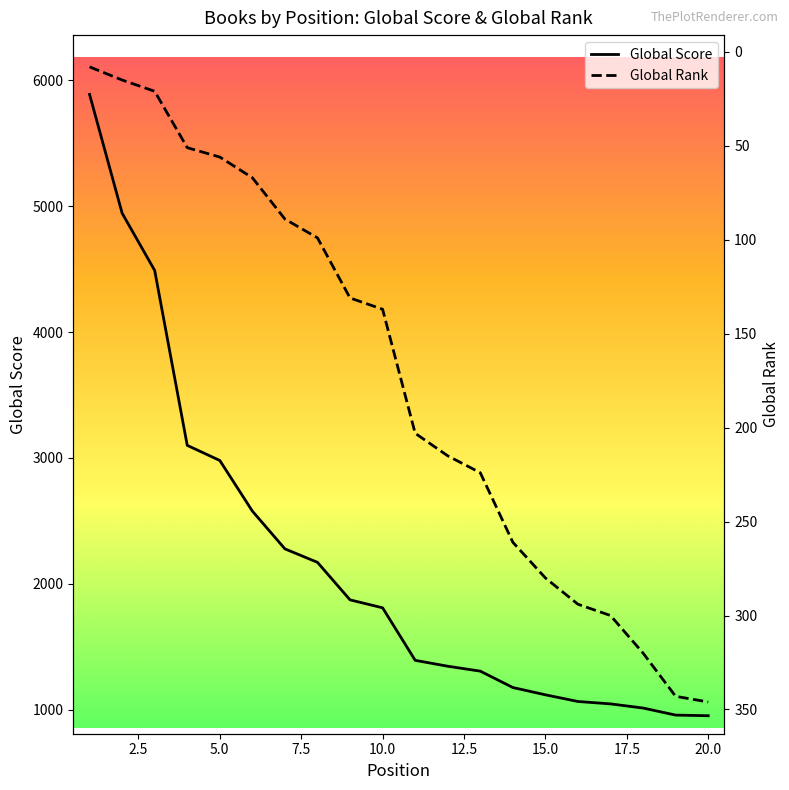

Rank the series by their maximum value, from highest to lowest.

Global Score, Global Rank